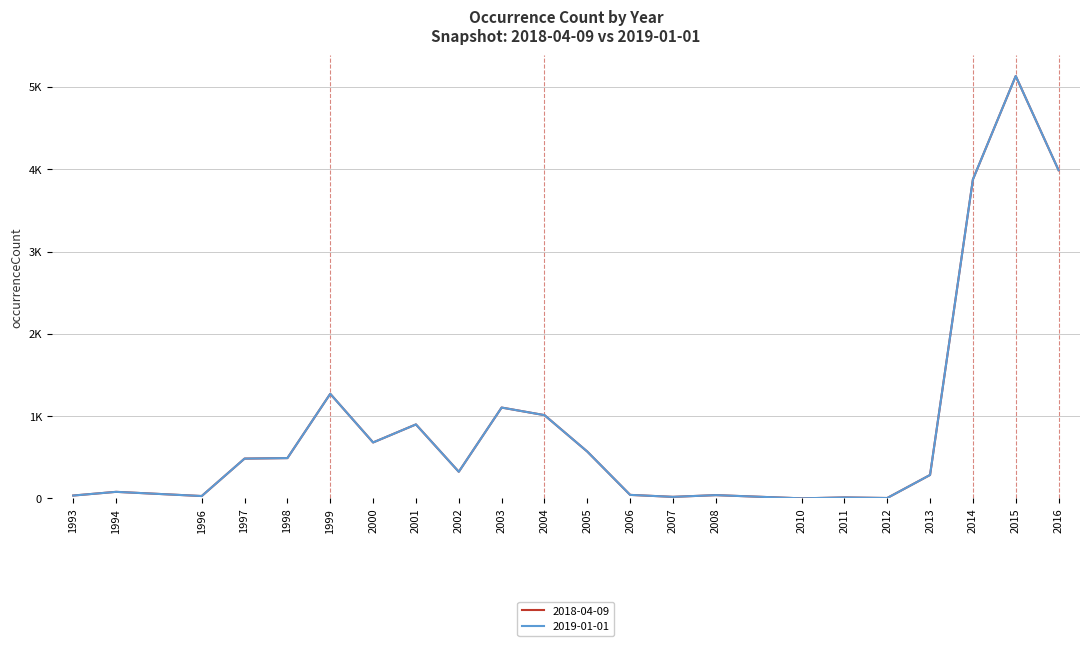

Where does the 2019-01-01 series first go above 484?

1998